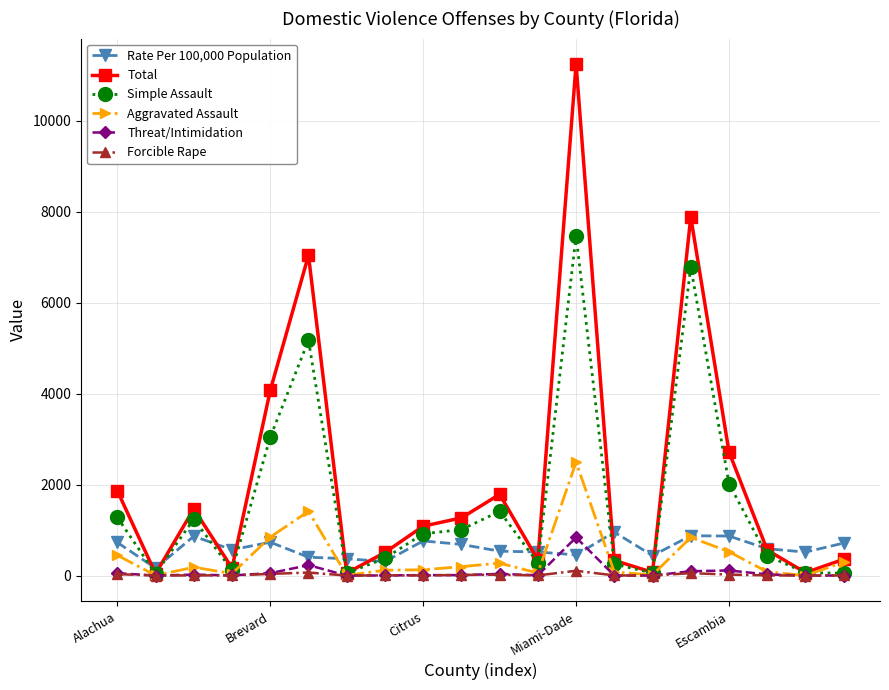

Which series has the largest range (max minus min)?

Total